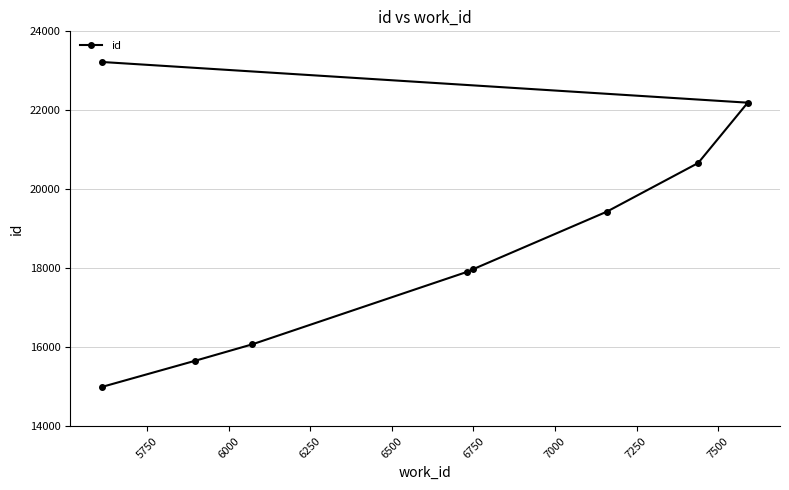

How many values exceed 17976?

4